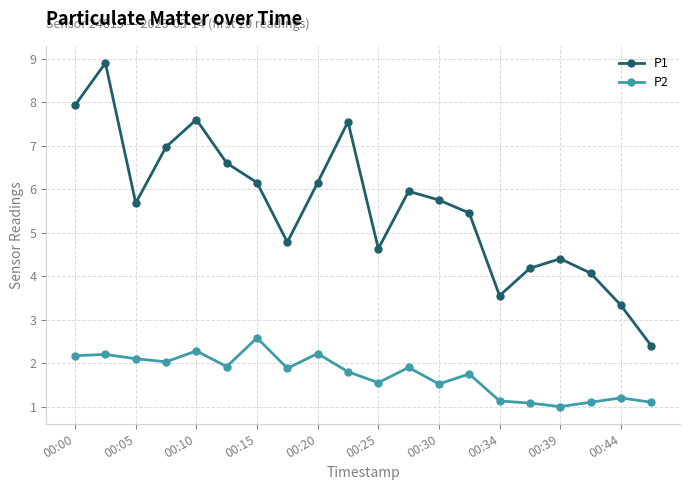

Which series has the widest spread of values?

P1